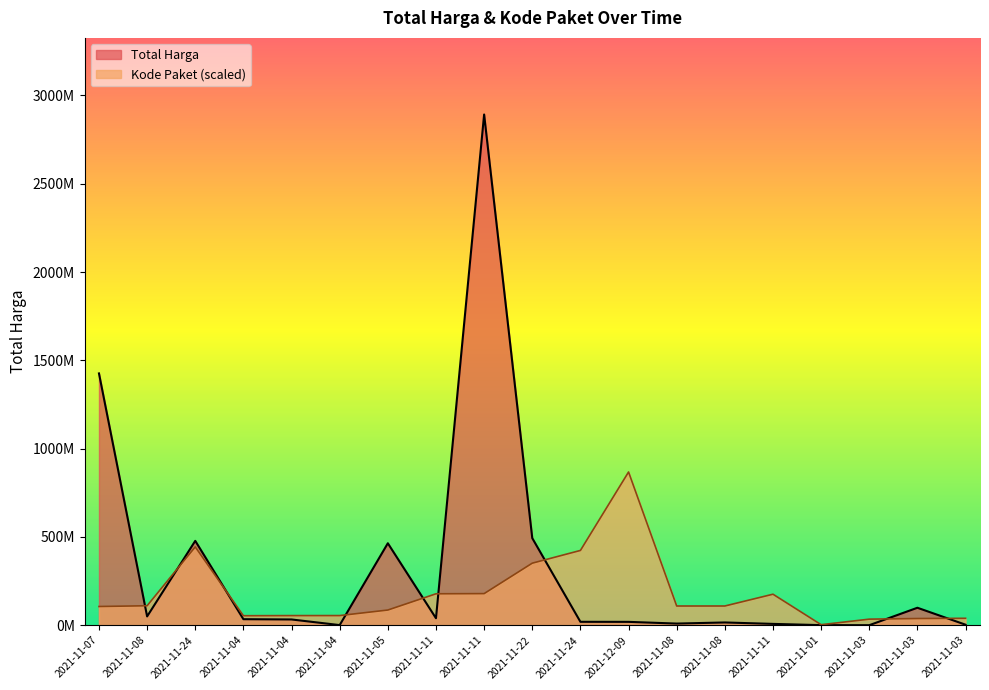

What is the sum of all Kode Paket values?

3414061543.2